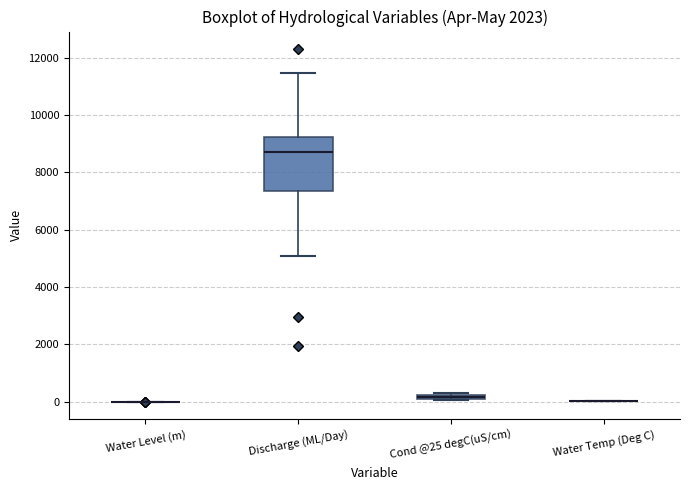

Which box is the tallest, from its lower edge to its upper edge?

Discharge (ML/Day)